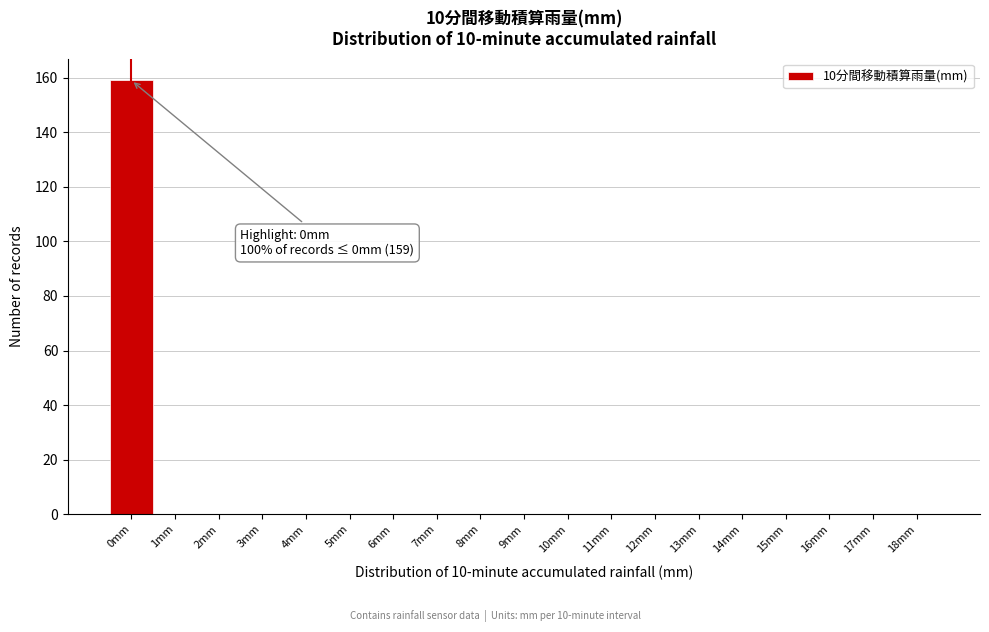

Reading left to right, extract all data points from this chart.

0mm=159	1mm=0	2mm=0	3mm=0	4mm=0	5mm=0	6mm=0	7mm=0	8mm=0	9mm=0	10mm=0	11mm=0	12mm=0	13mm=0	14mm=0	15mm=0	16mm=0	17mm=0	18mm=0